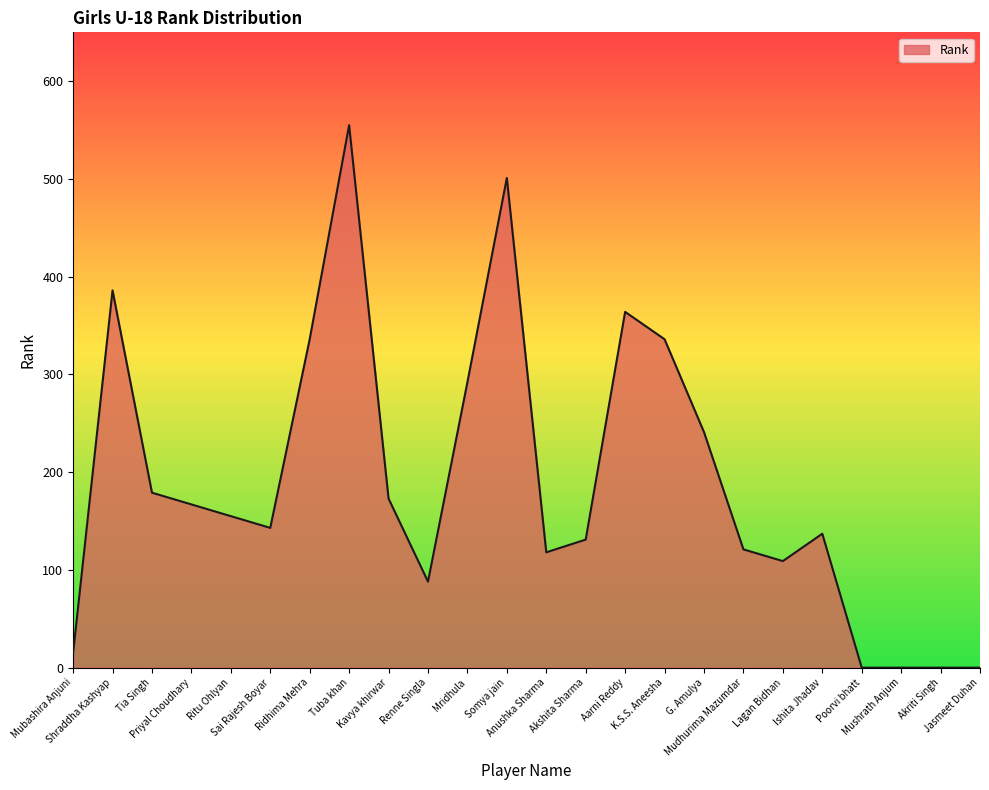

True or false: the data has more than 1 interior local peaks.

True